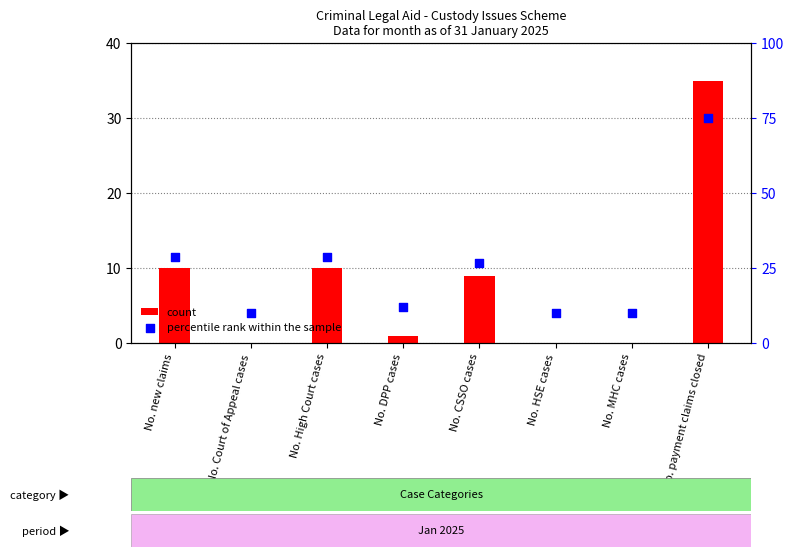

What is the total value across all series at No. CSSO cases?

35.7